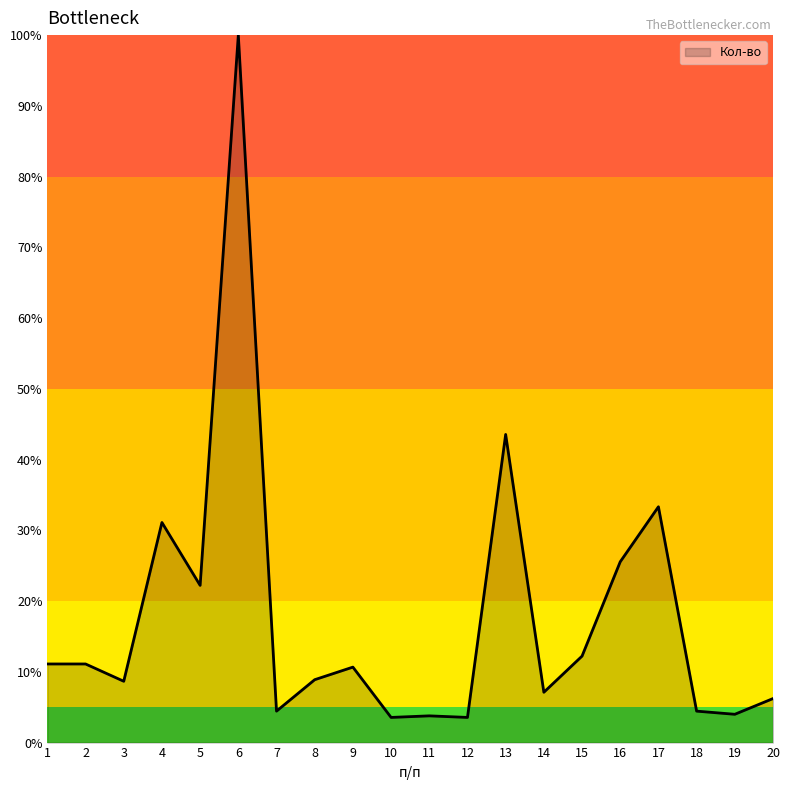

How many categories are shown in the chart?

20